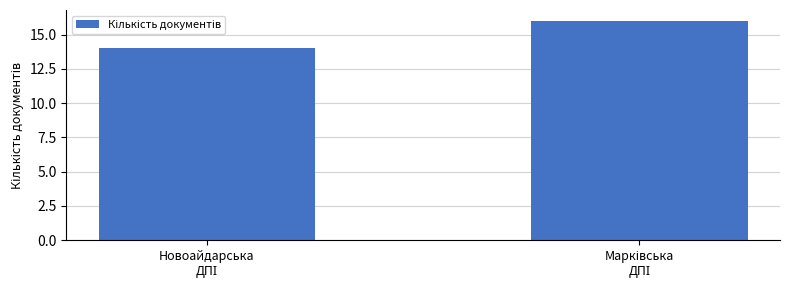

What is the minimum value shown in the chart?

14